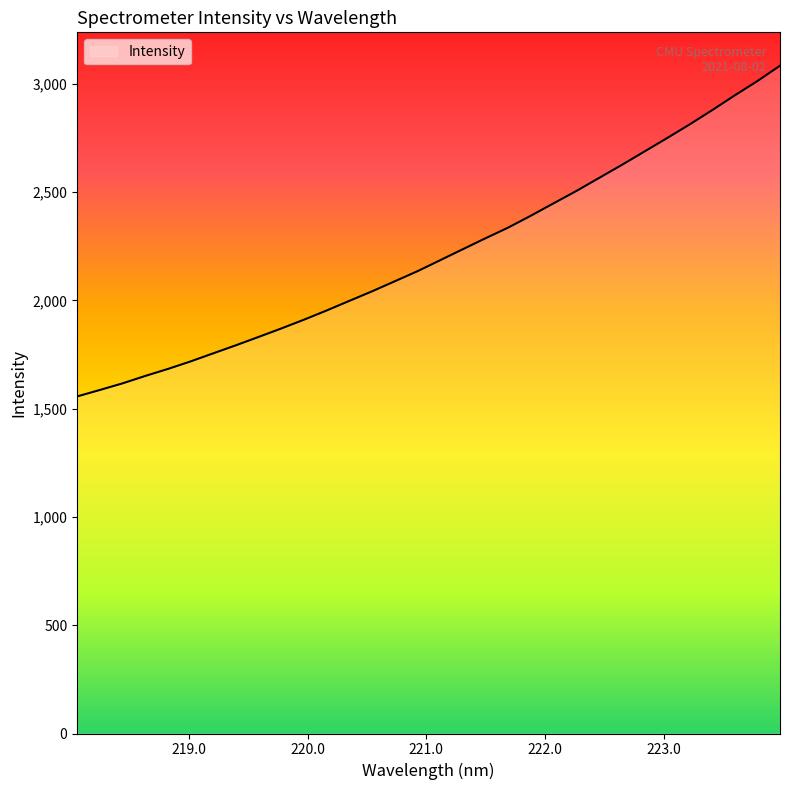

What is the minimum value shown in the chart?

1556.6